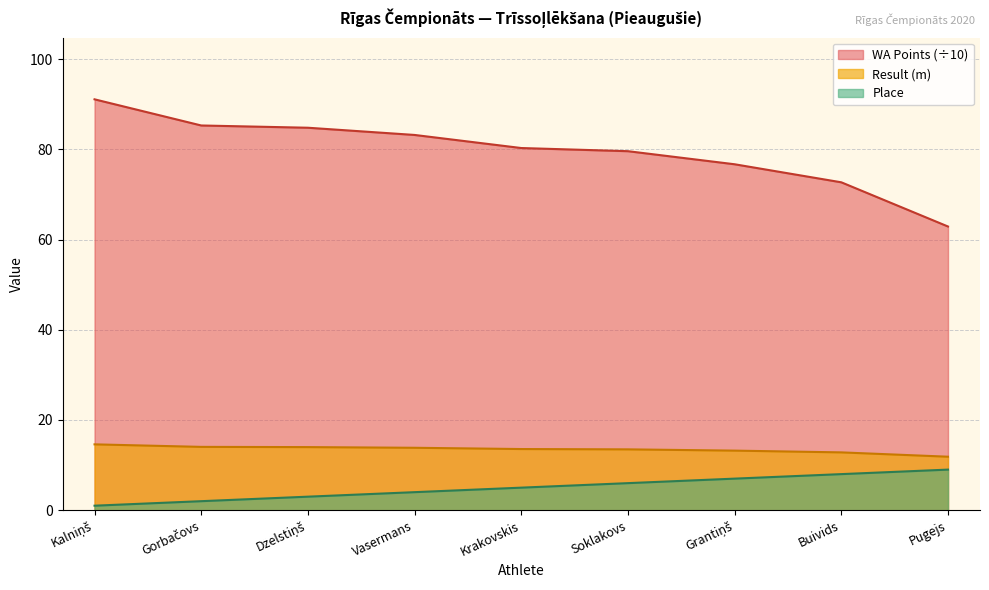

What is the average value of the WA Points series?

79.6